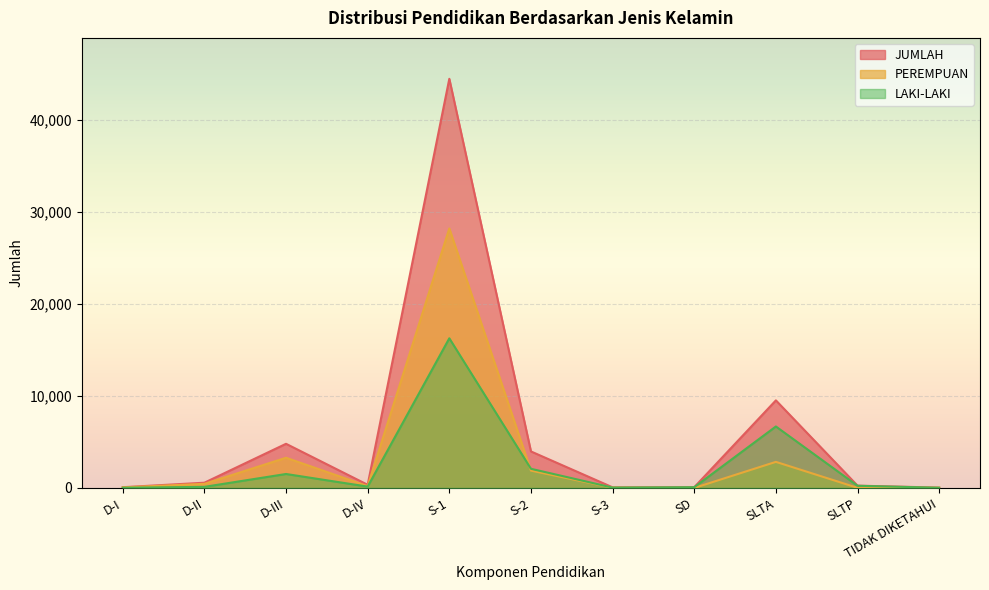

What position from the left is D-IV?

4